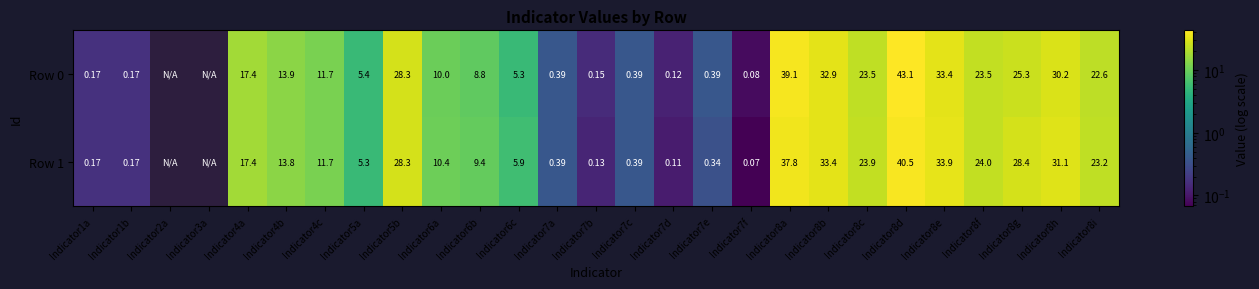

The value of Row 0 at Indicator7b is 0.1. True or false?

True